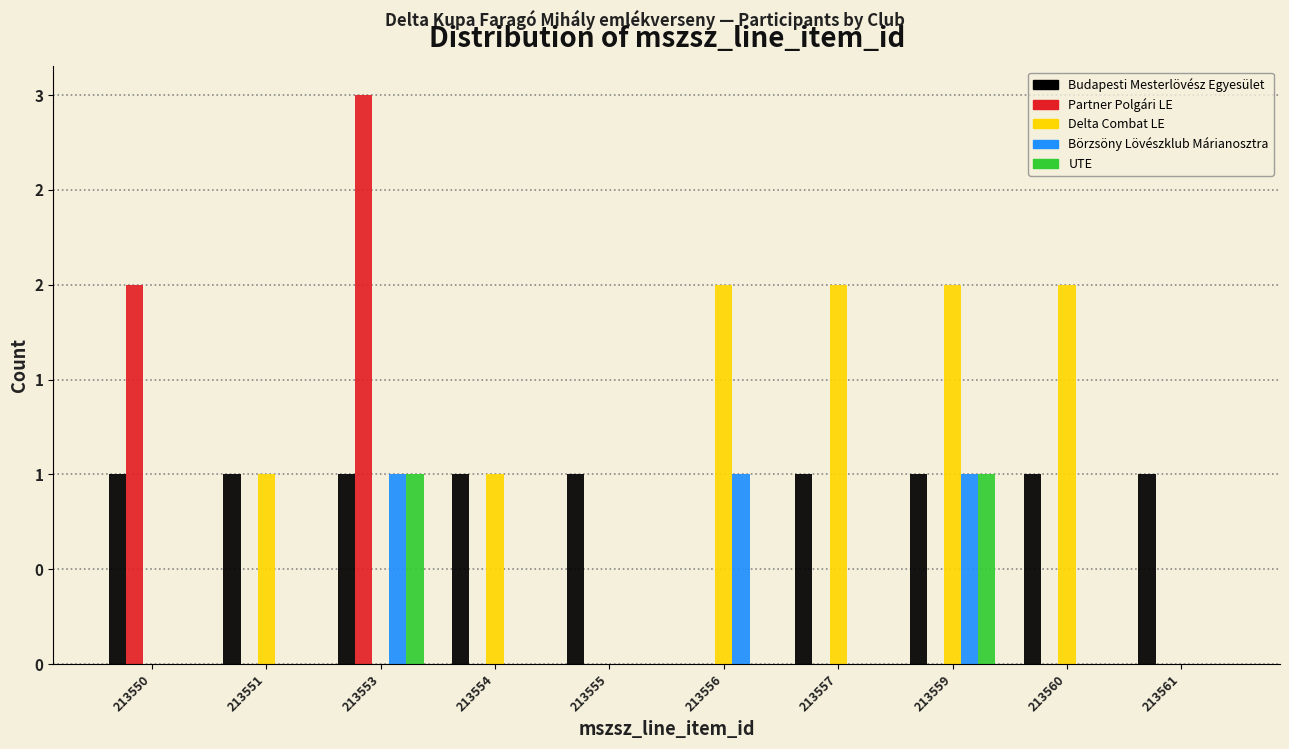

What are all the series names shown in the legend?

Budapesti Mesterlövész Egyesület, Partner Polgári LE, Delta Combat LE, Börzsöny Lövészklub Márianosztra, UTE